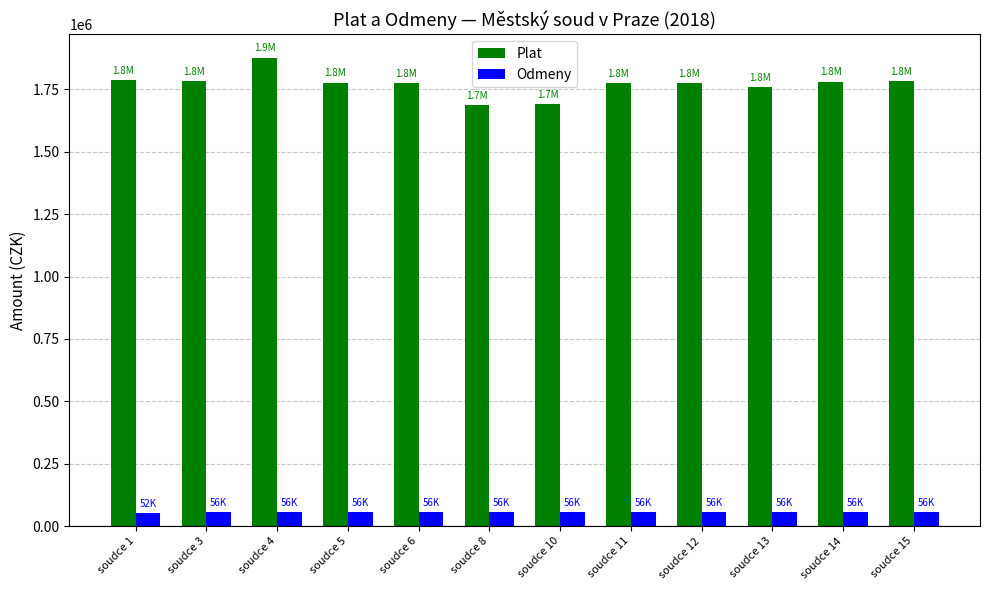

At how many categories does at least one series exceed 1104444?

12